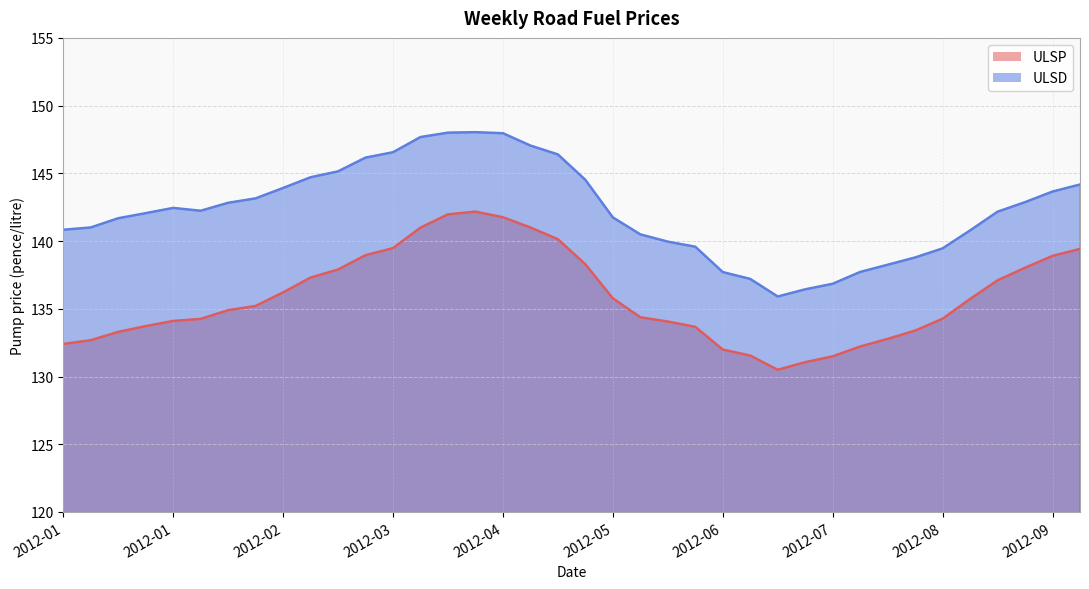

The ULSD series shows 148.0 at 2012-04. True or false?

True